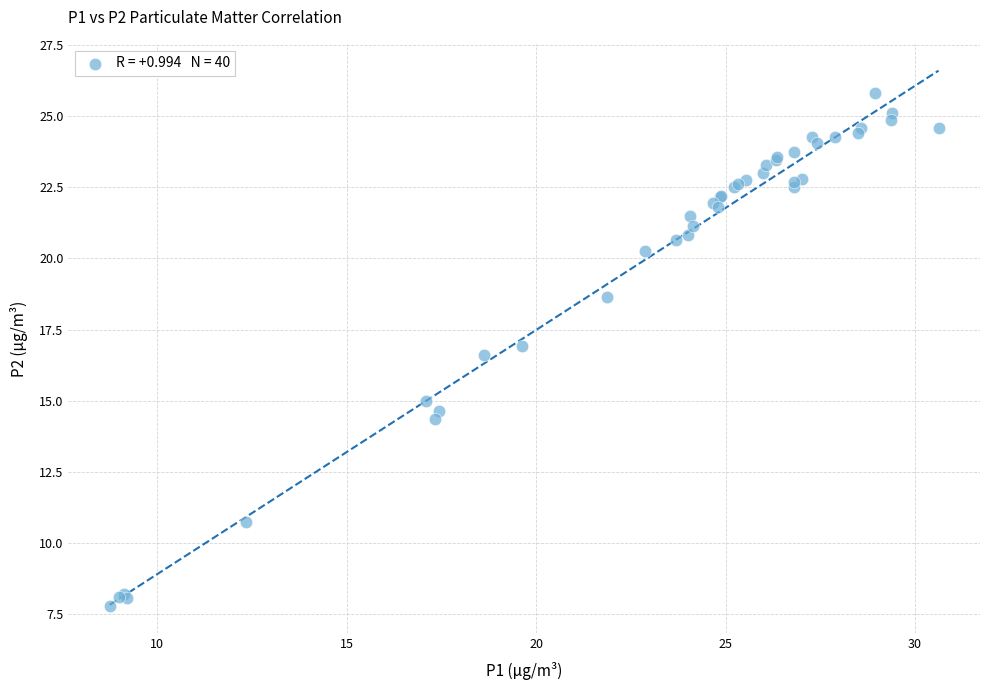

What Y value in the scatter plot is closest to 16?

16.6